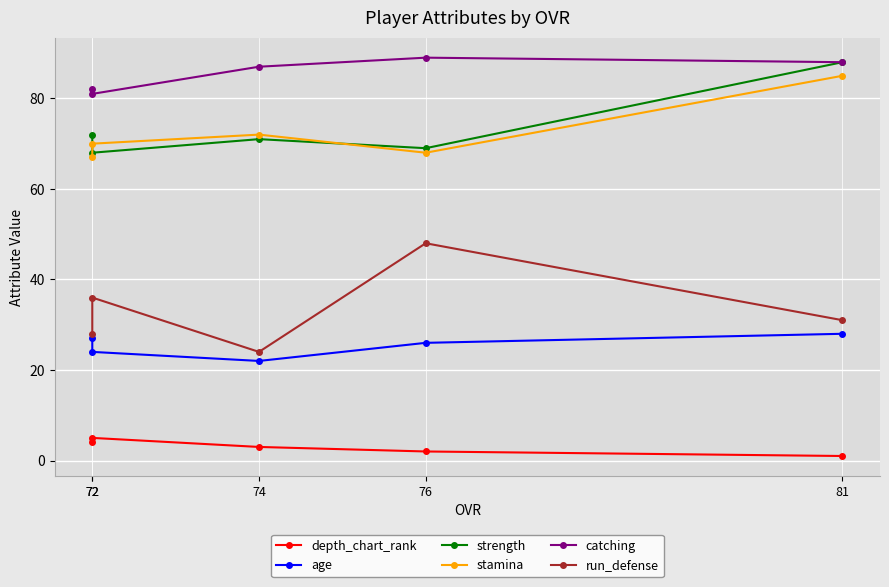

True or false: stamina and age cross at least once.

False